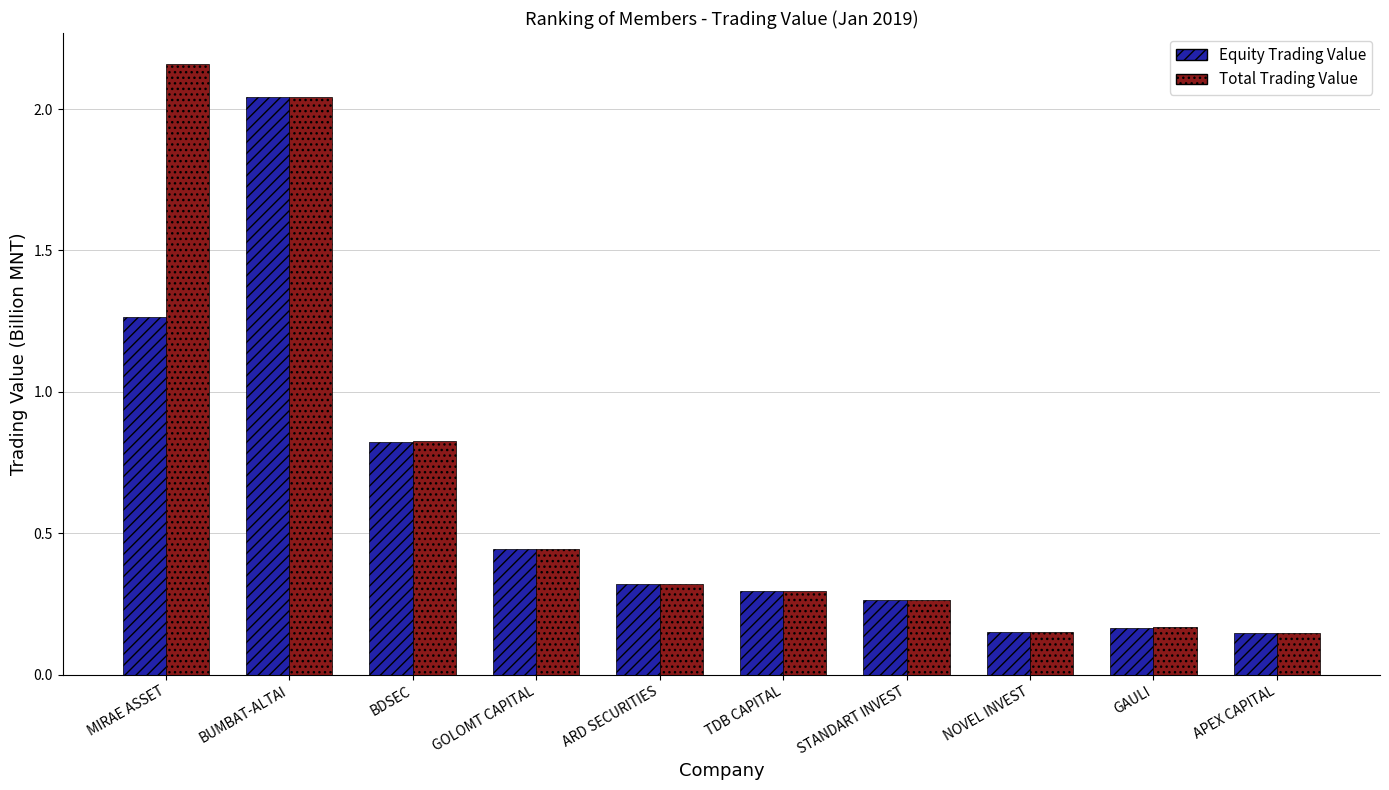

How many bars are there in each group?

2